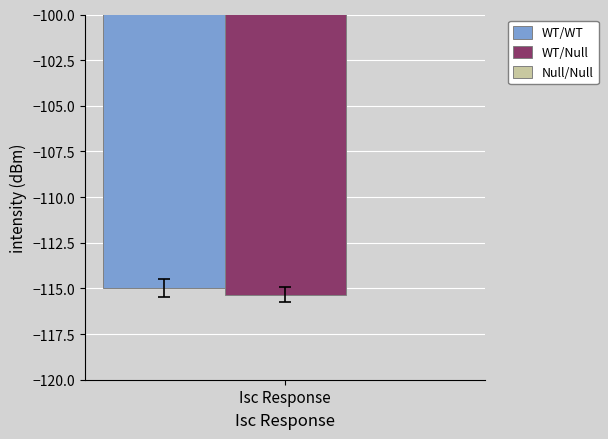

What is the maximum value for WT/WT?

-115.0